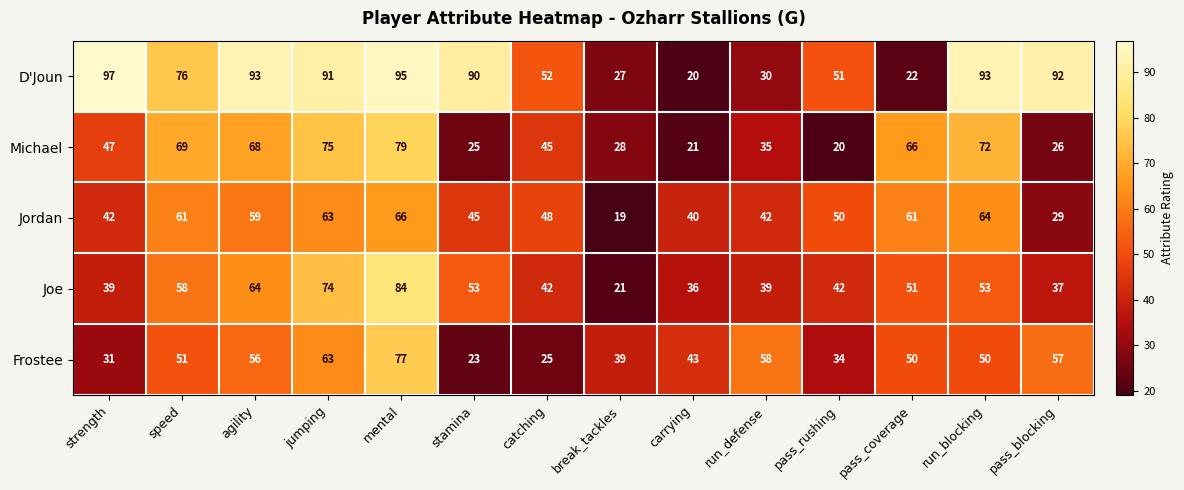

True or false: Joe has a value of 76 at speed.

False